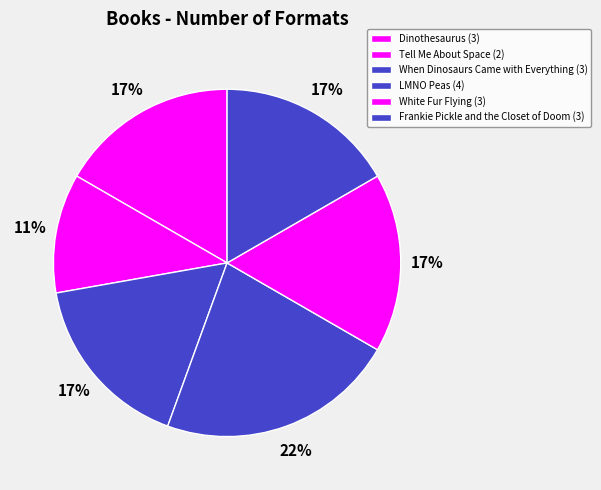

Which slice is the smallest?

Tell Me About Space